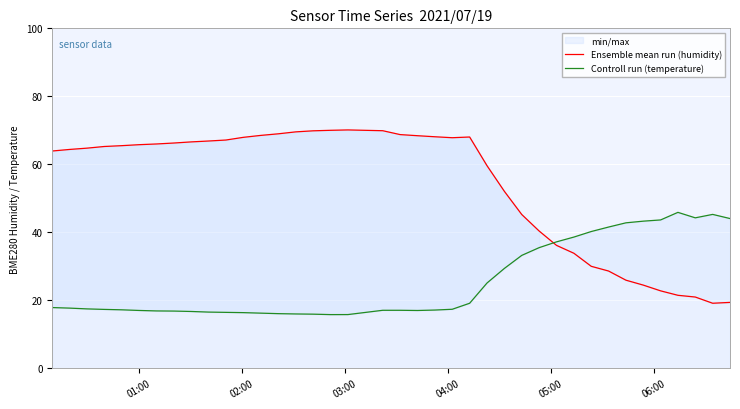

In Controll run (temperature), how many points are lower than both neighbors (excluding endpoints)?

3